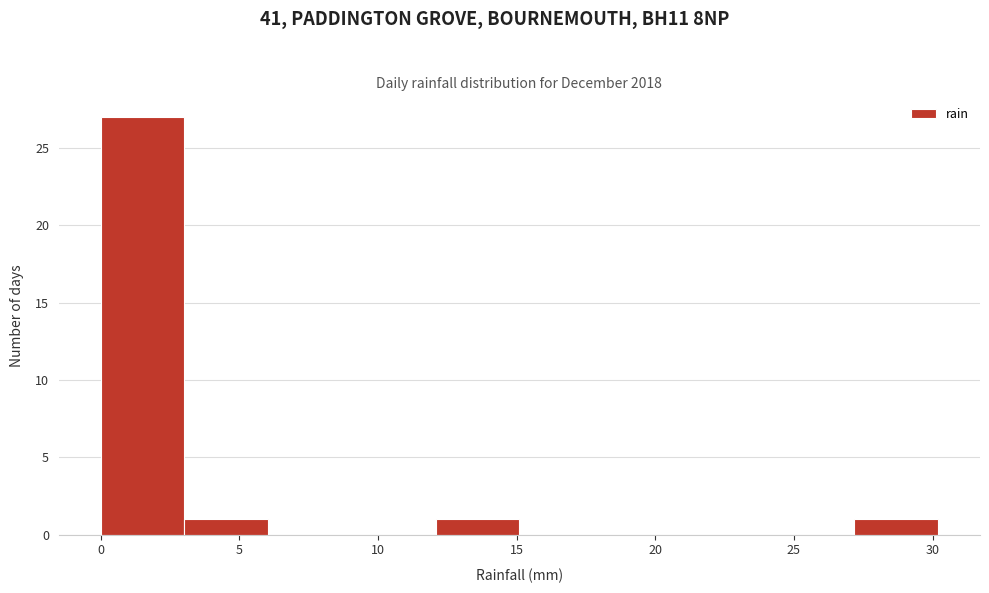

Reading left to right, transcribe this chart: for each bar, give the range it covers on the x-axis and its height. Neither the bar edges nor the heights are printed on the chart, so give them approximately, as read against the axes.

0 to 3: 27
3 to 6: 1
6 to 9: 0
9 to 12: 0
12 to 15: 1
15 to 18: 0
18 to 21: 0
21 to 24: 0
24 to 27: 0
27 to 30: 1